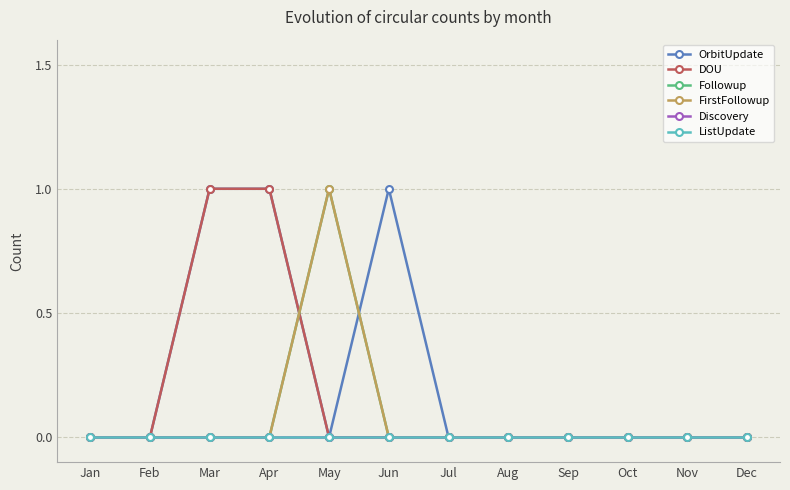

What is the difference between the highest and lowest values at Mar?

1